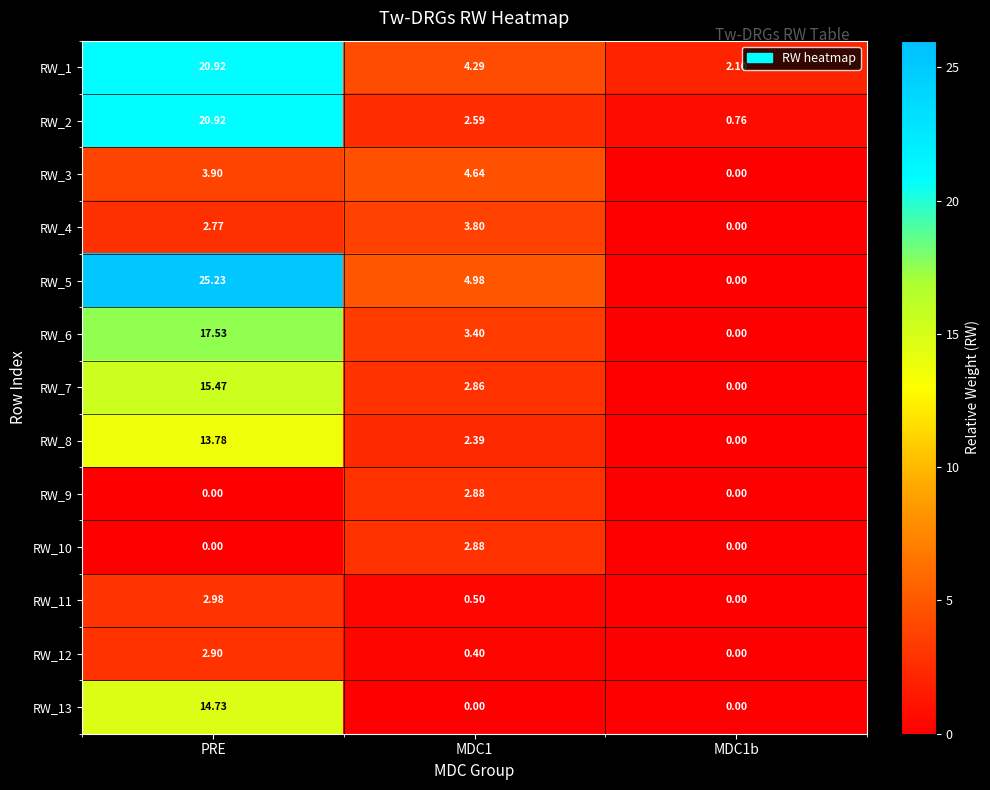

How many positive values does the RW_12 series have?

2